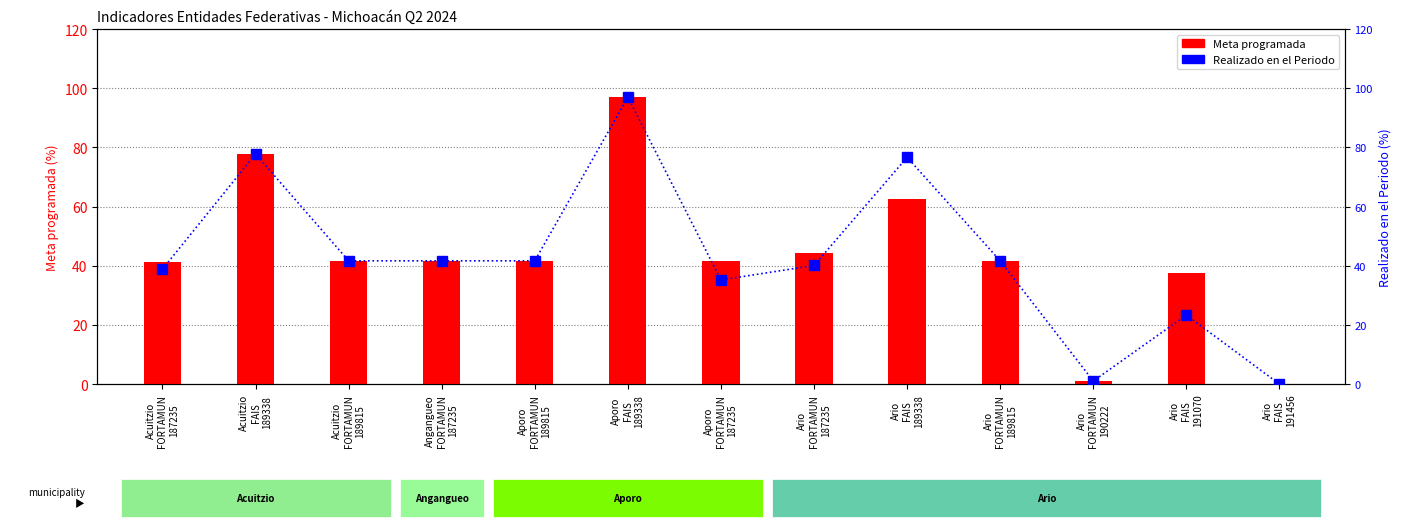

What are all the series names shown in the legend?

Meta programada, Realizado en el Periodo